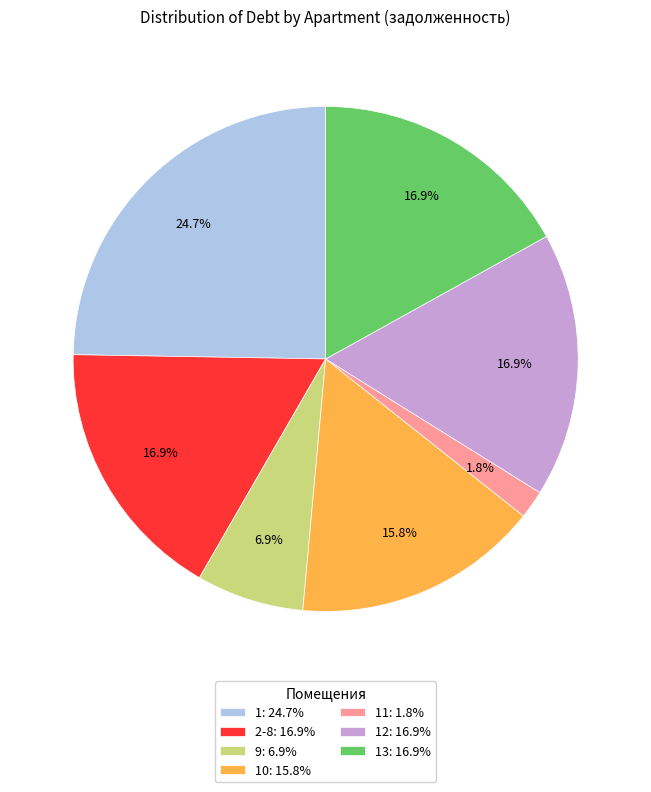

What portion of the pie excludes 11: 1.8%?

98.2%